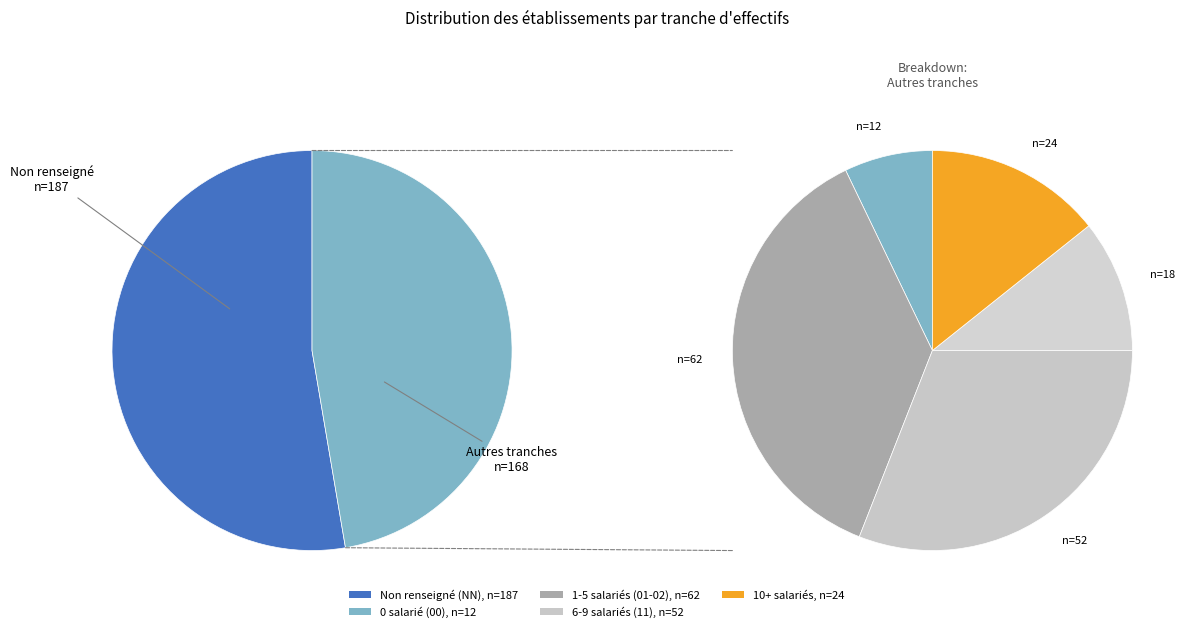

Which has a higher value, NN or 12?

NN